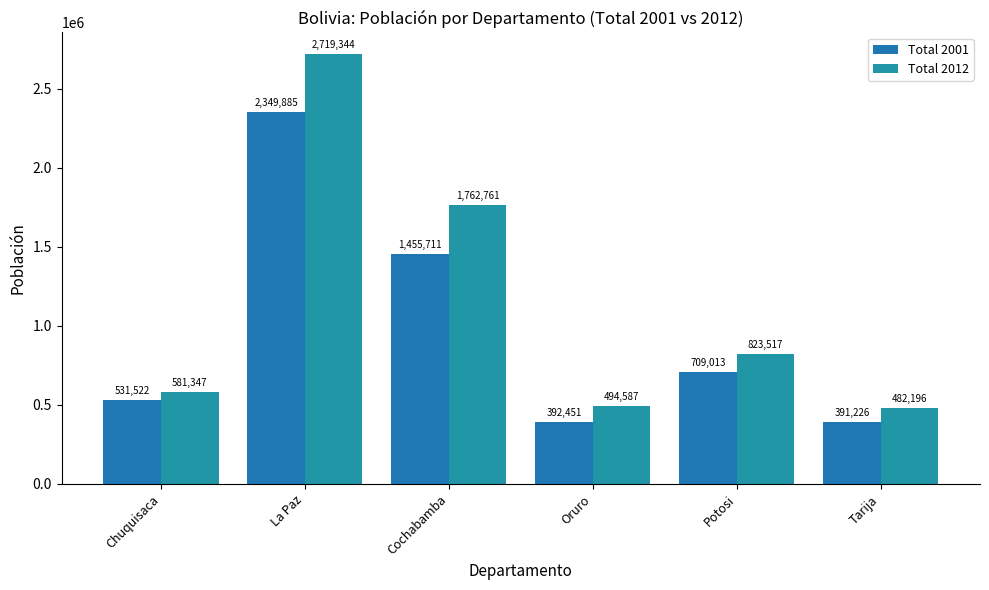

At how many categories does at least one series exceed 608165?

3